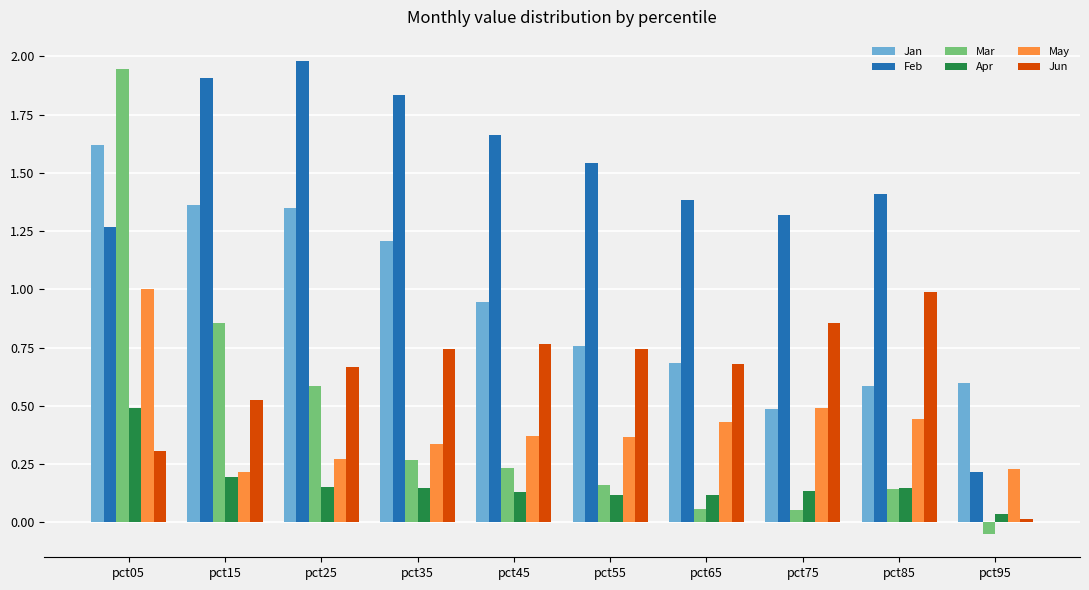

How many values in the Mar series are below 0?

1